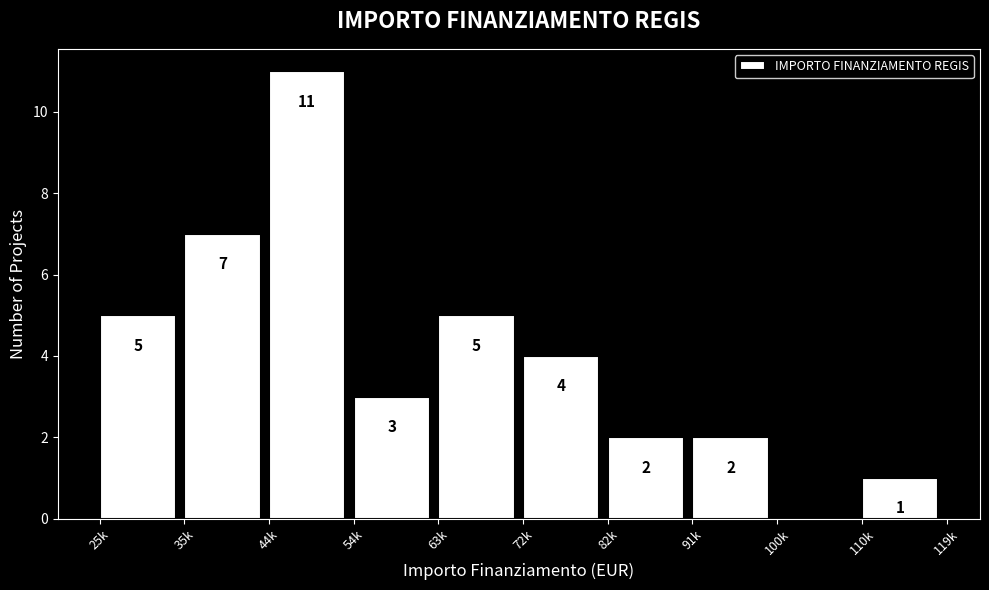

Reading left to right, list all the values displayed in this chart.

25k=5	35k=7	44k=11	54k=3	63k=5	72k=4	82k=2	91k=2	100k=0	110k=1